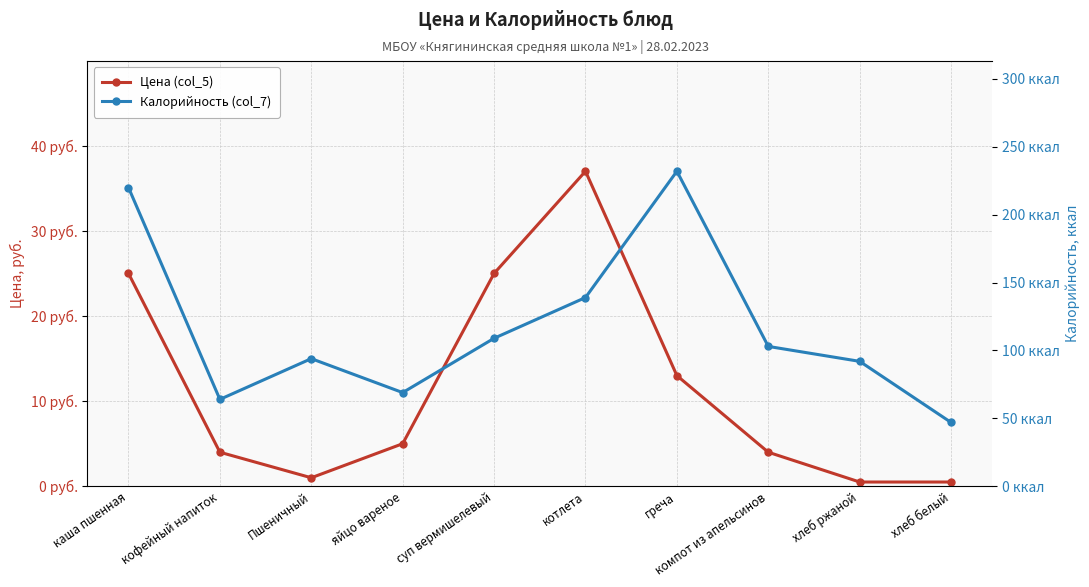

Which series has the largest total across all categories?

Калорийность (col_7)